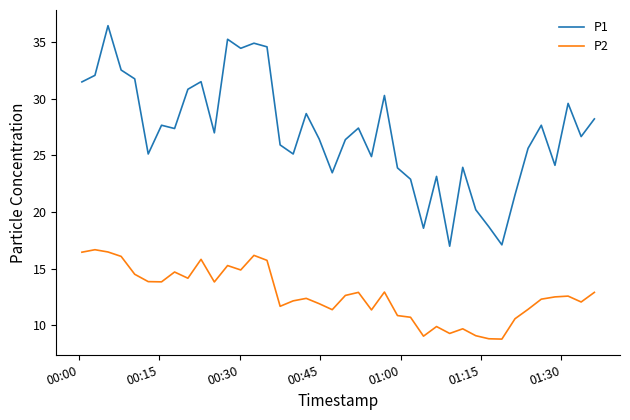

True or false: P1 and P2 cross at least once.

False